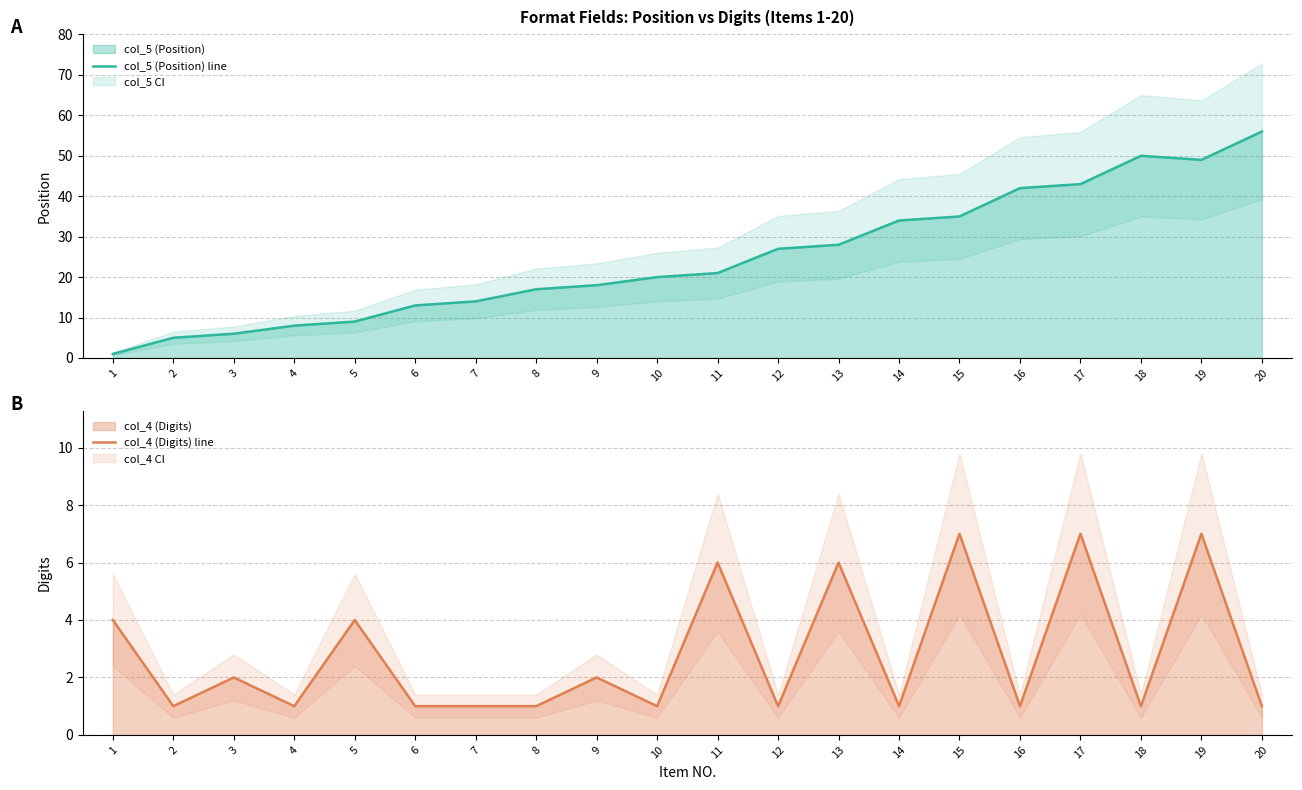

Which series changed the most between 4 and 16?

col_5 (Position) line